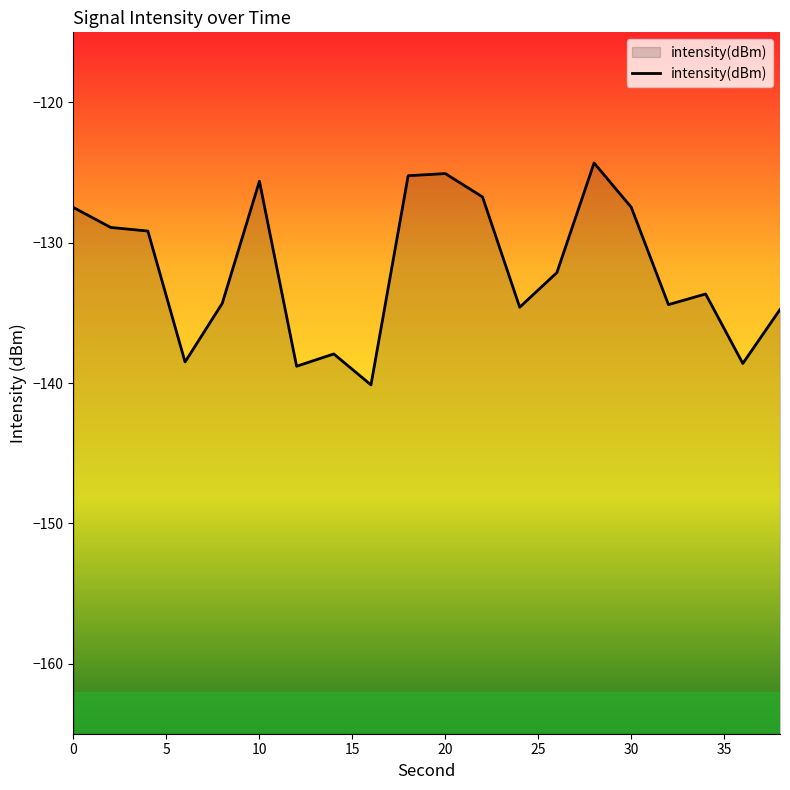

What is the maximum value shown in the chart?

-124.3